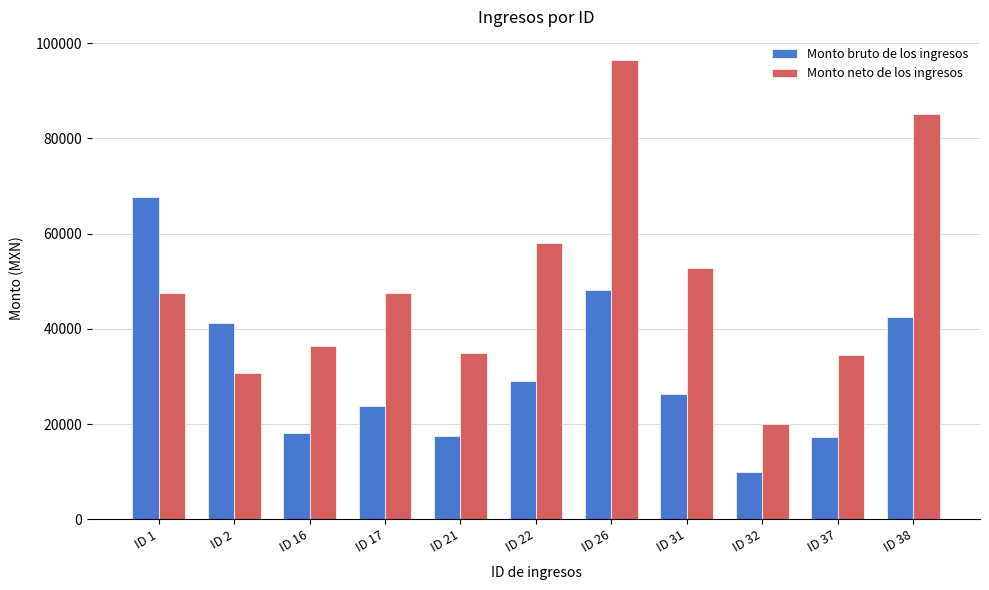

What is the difference between the maximum and second lowest values in the Monto bruto de los ingresos series?

50496.0